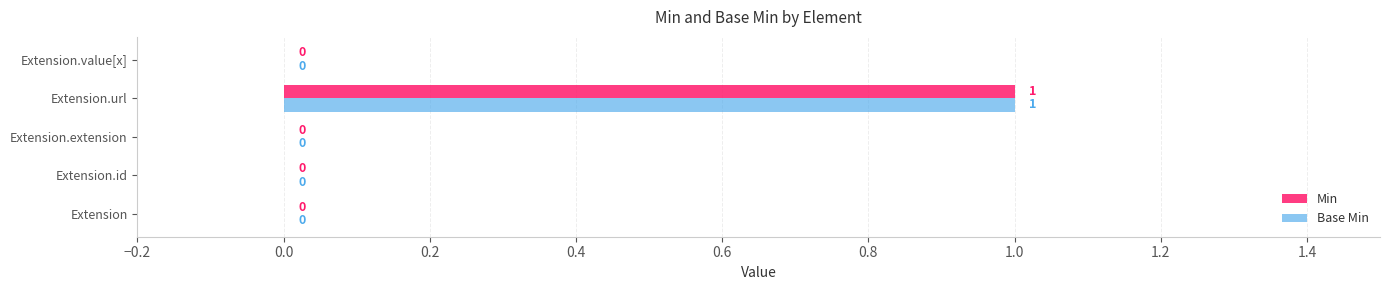

Is it true that Base Min equals 0 at Extension.extension?

True